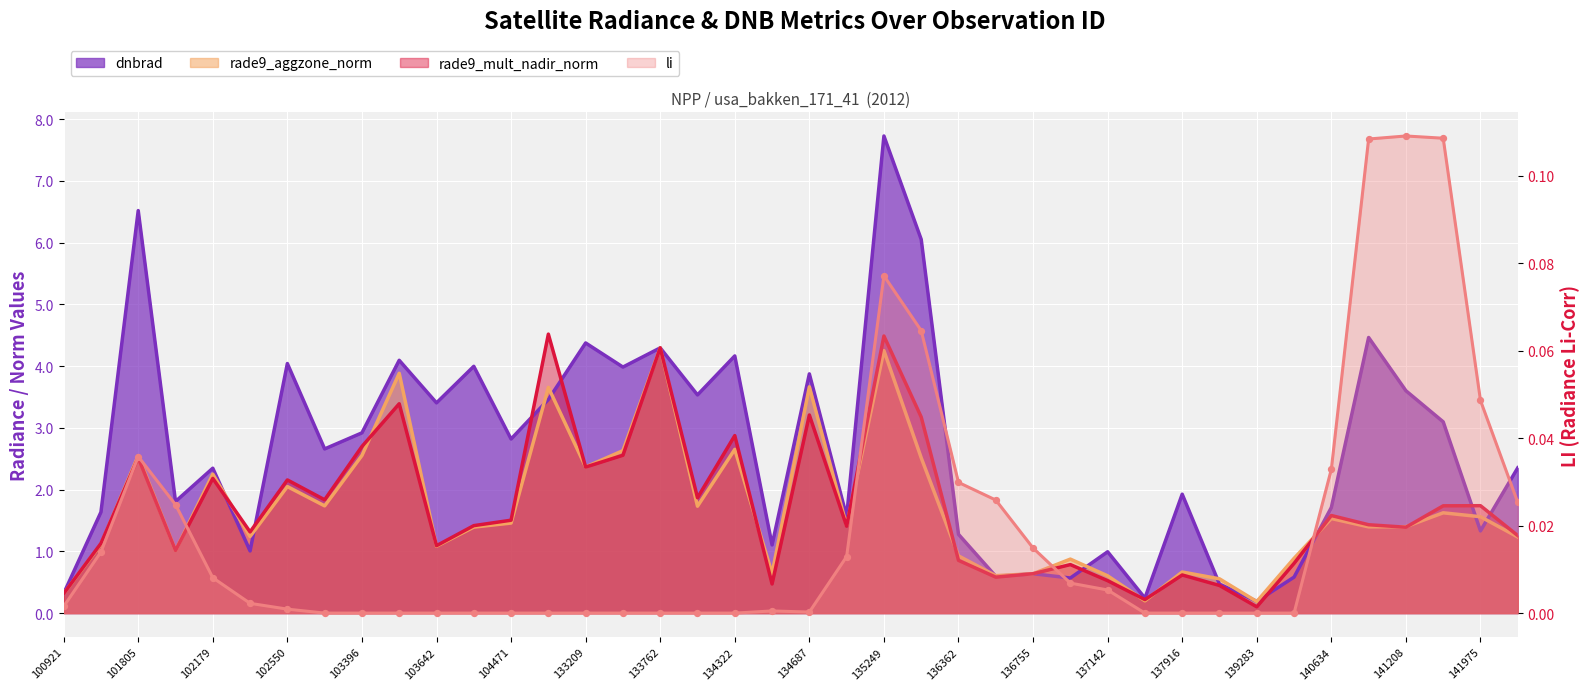

Which series has the largest total across all categories?

dnbrad